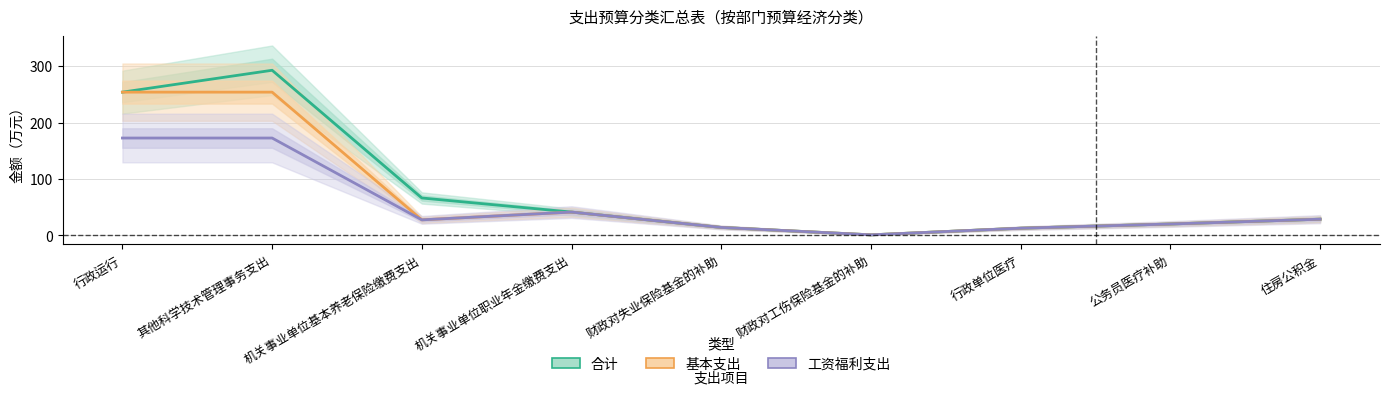

True or false: 合计 and 基本支出 intersect in this chart.

False